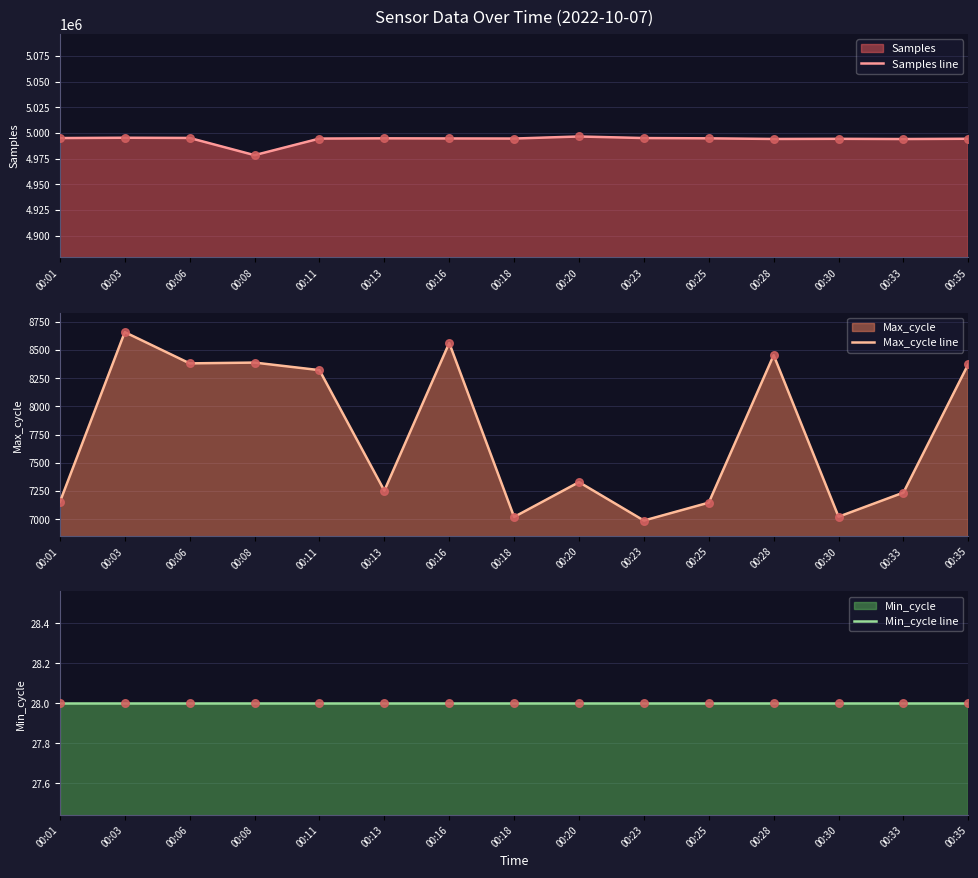

What is the total value across all series at 00:35?

5002806